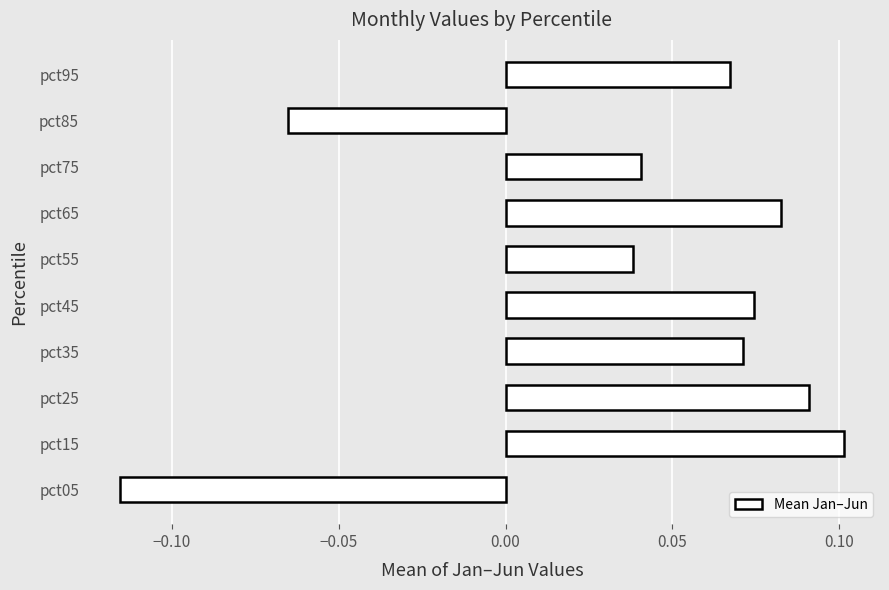

Count the values in the range 0 to 1.

8